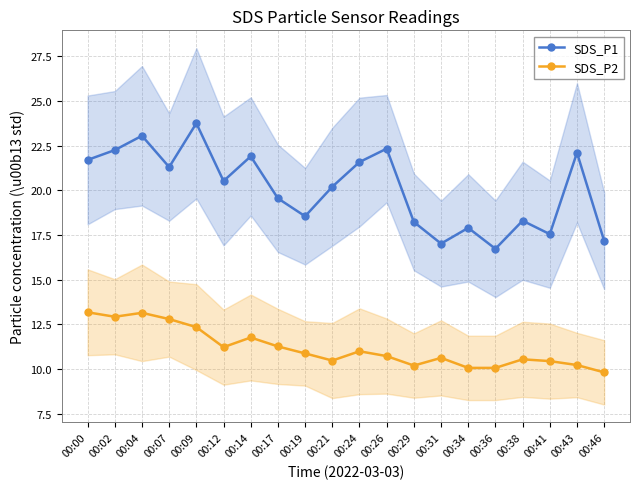

Is it true that SDS_P2 equals 10.1 at 00:34?

True